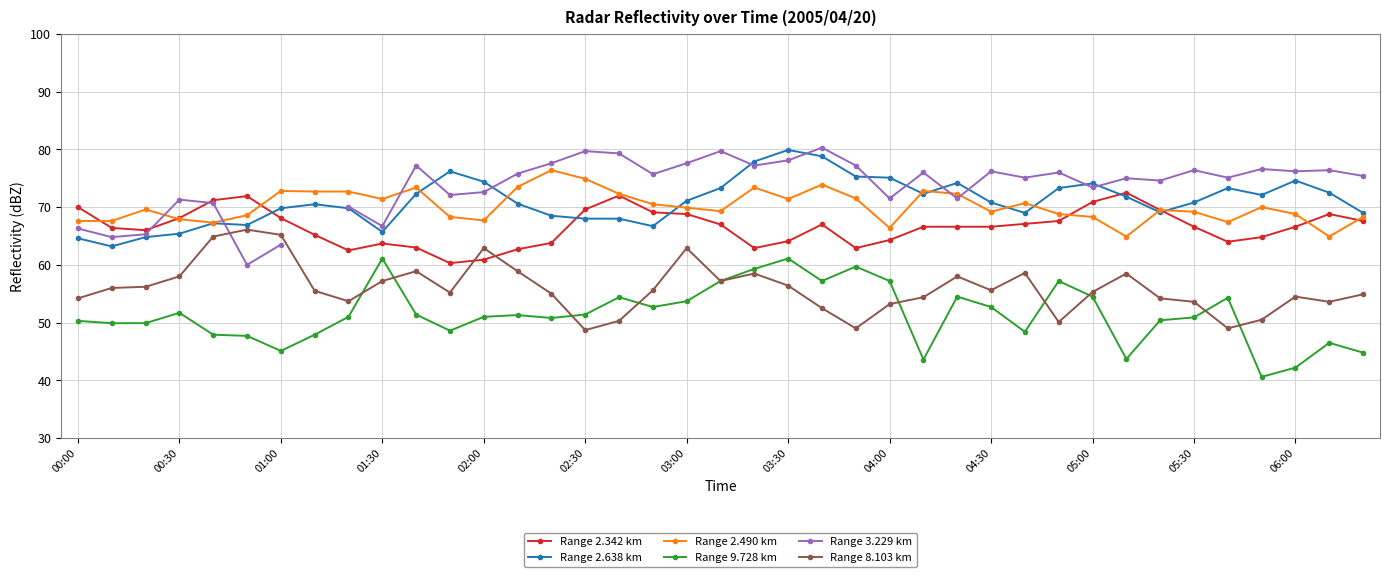

What are all the series names shown in the legend?

Range 2.342 km, Range 2.638 km, Range 2.490 km, Range 9.728 km, Range 3.229 km, Range 8.103 km